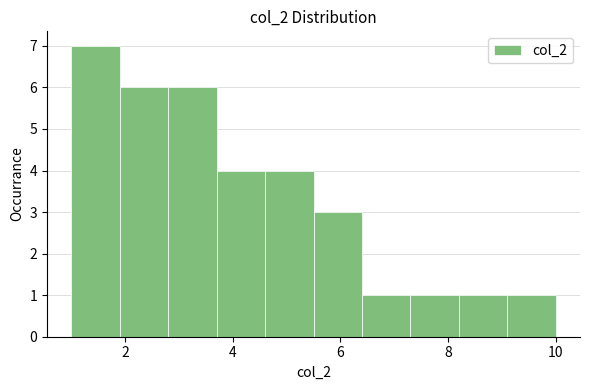

Reading left to right, list every bar in this chart as the range it spans on the x-axis followed by its height. Neither the bar edges nor the heights are printed on the chart, so give them approximately, as read against the axes.

1.0 to 1.9: 7
1.9 to 2.8: 6
2.8 to 3.7: 6
3.7 to 4.6: 4
4.6 to 5.5: 4
5.5 to 6.4: 3
6.4 to 7.3: 1
7.3 to 8.2: 1
8.2 to 9.1: 1
9.1 to 10.0: 1